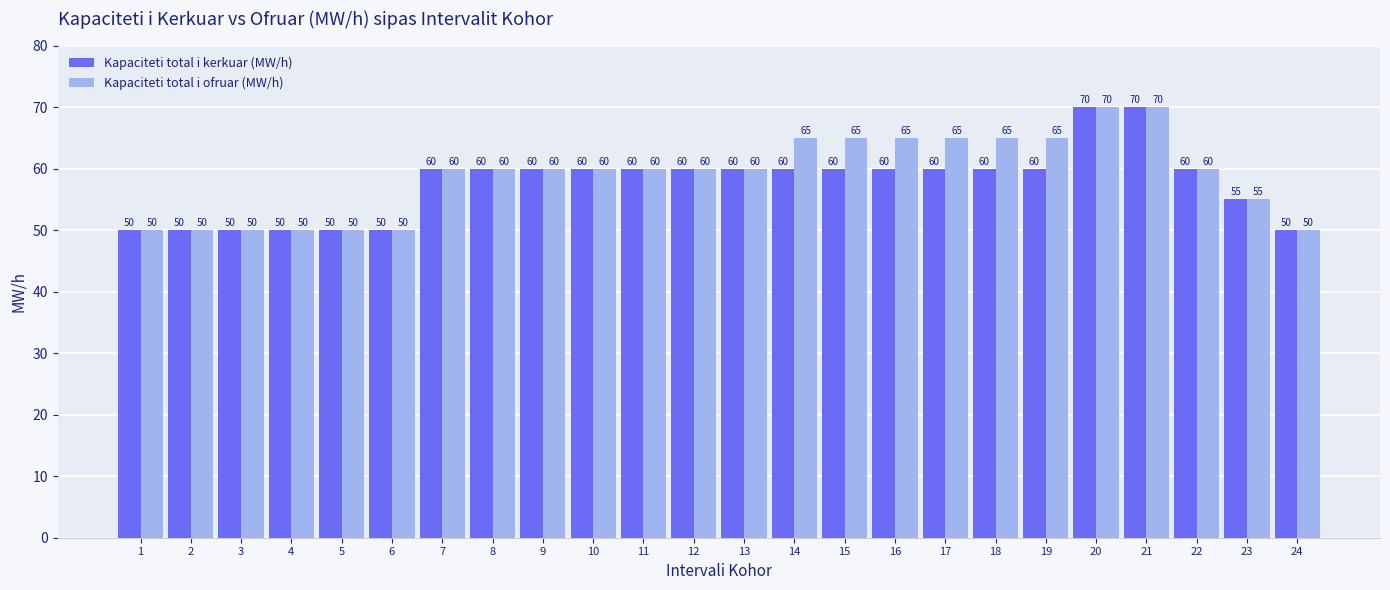

Between 10 and 16, which series saw the biggest shift?

Kapaciteti total i ofruar (MW/h)